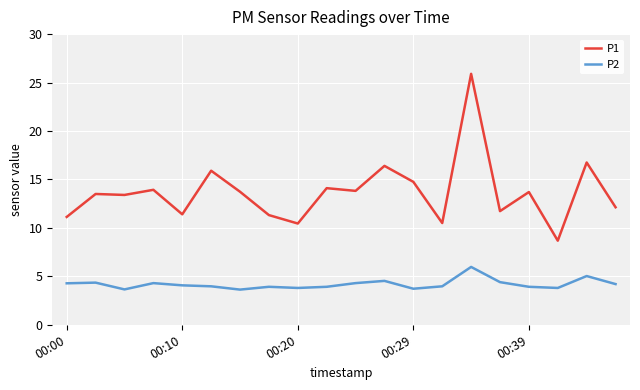

True or false: P1 and P2 cross at least once.

False